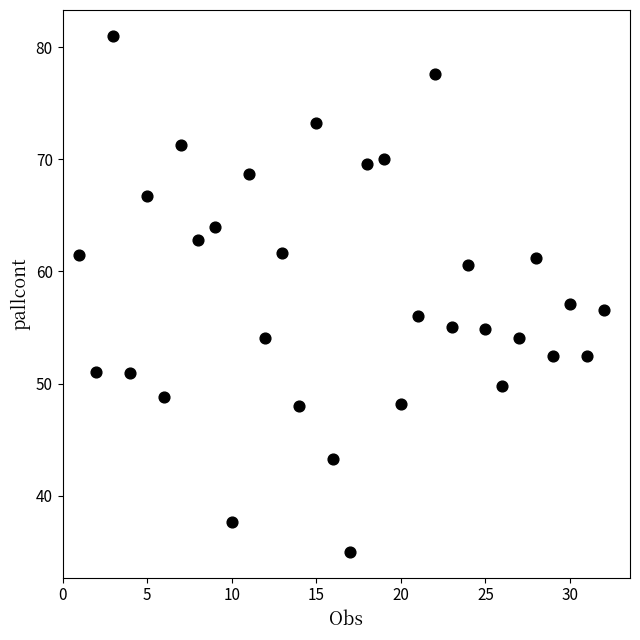

What is the range of X values (max minus min)?

31.0